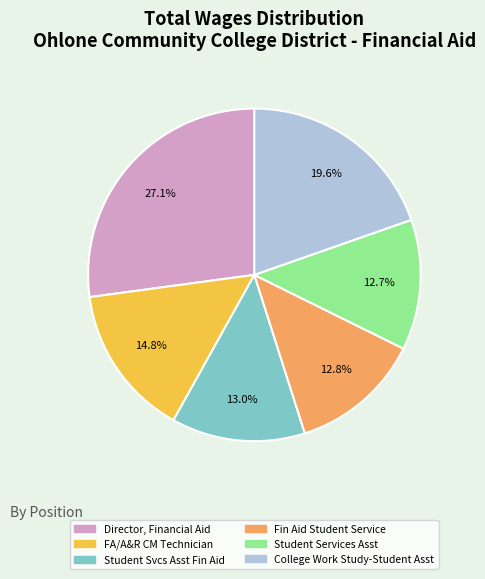

Is there a majority slice in this chart?

No